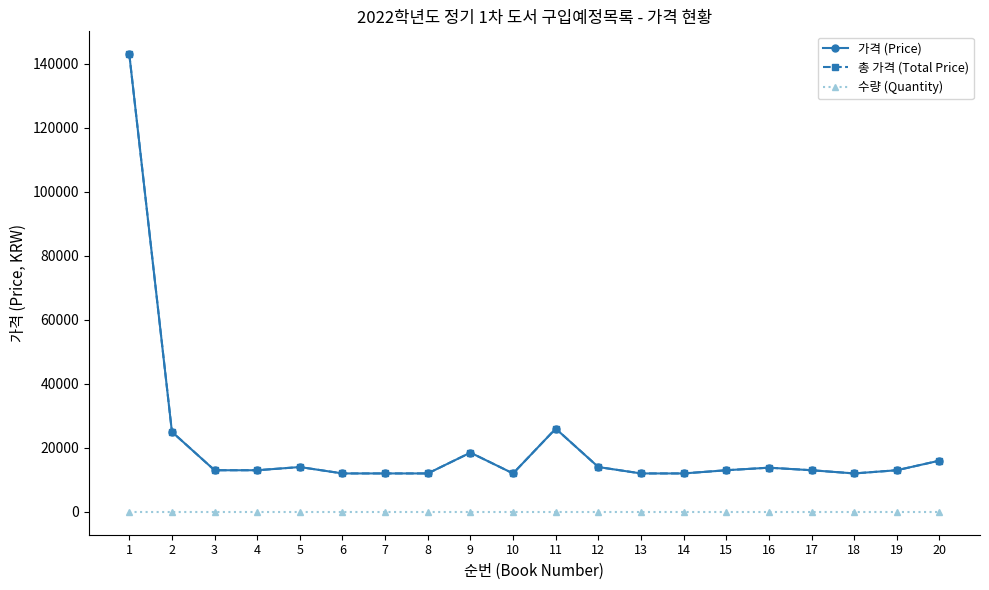

Which category has the highest value in the 수량 (Quantity) series?

1